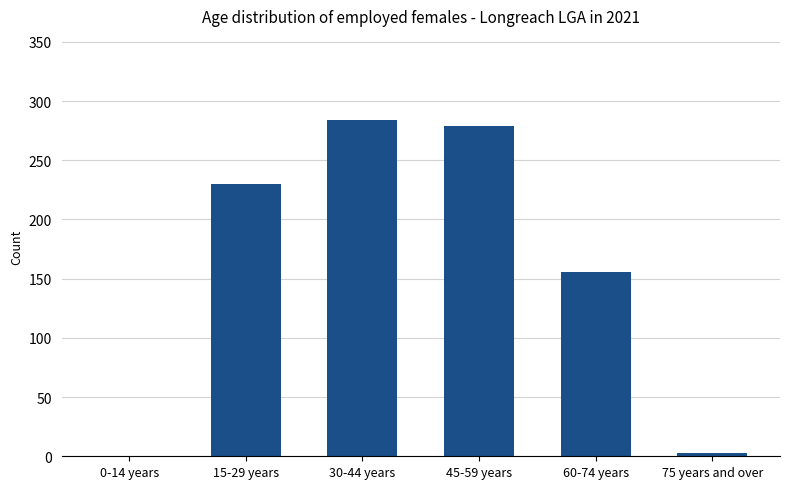

How many data points does each series have?

6